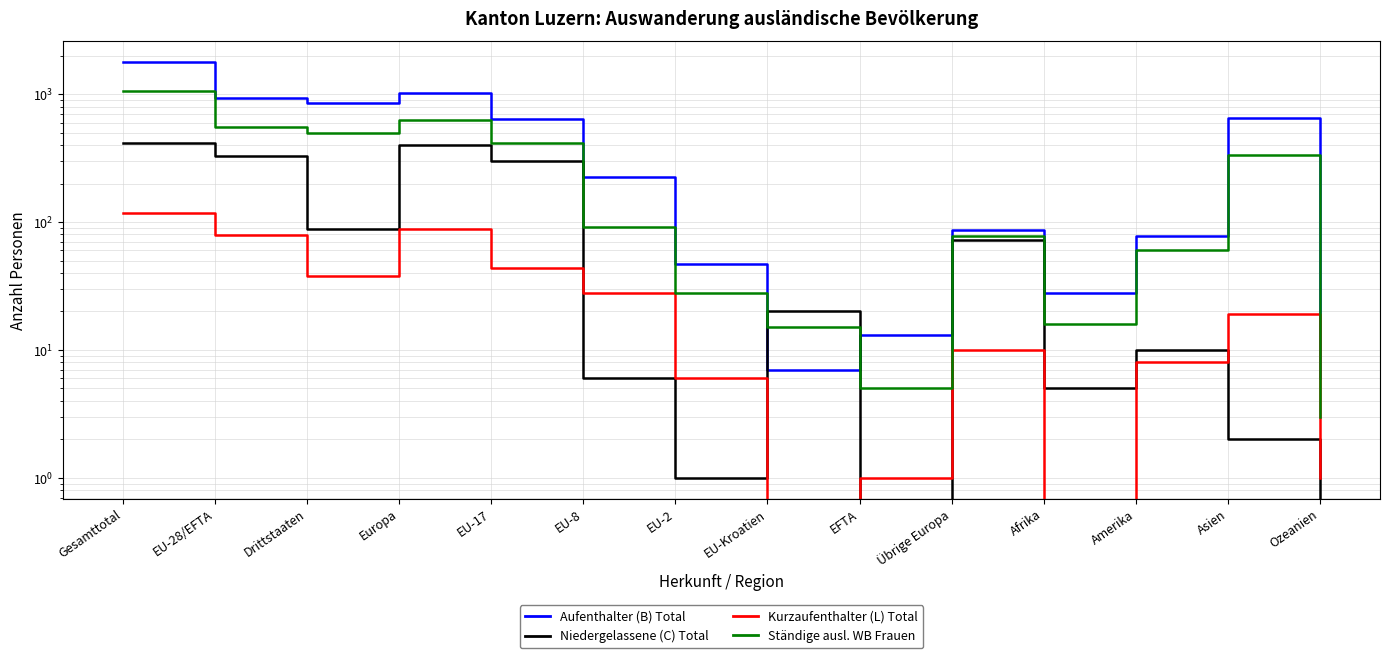

Is it true that Niedergelassene (C) Total equals 281 at Ozeanien?

False